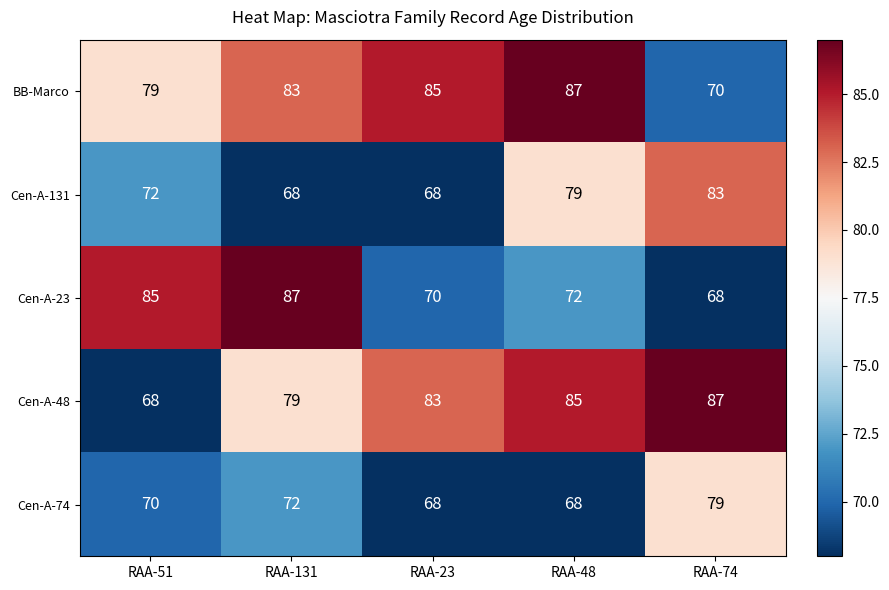

What is the minimum value shown in the chart?

68